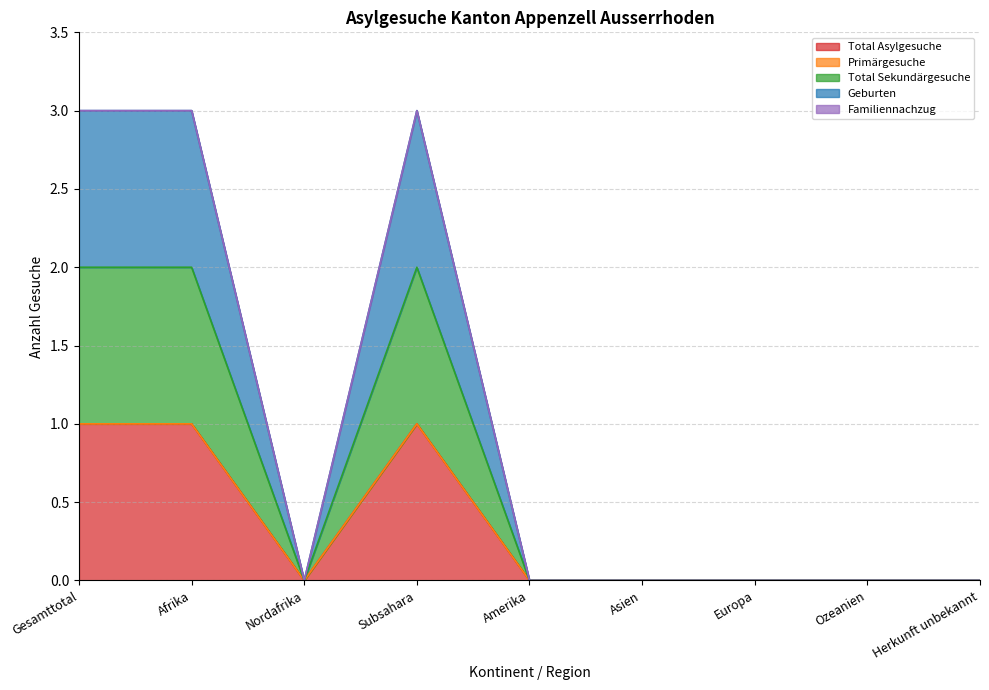

How many interior local peaks does the Total Sekundärgesuche series have?

1